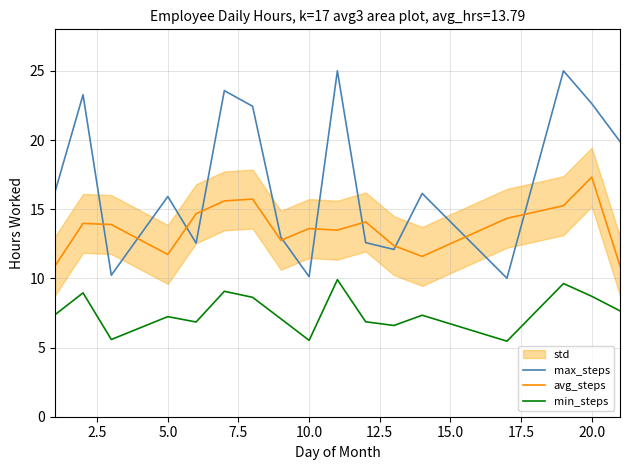

What is the value of the min_steps point at the 5th from the left?

6.8